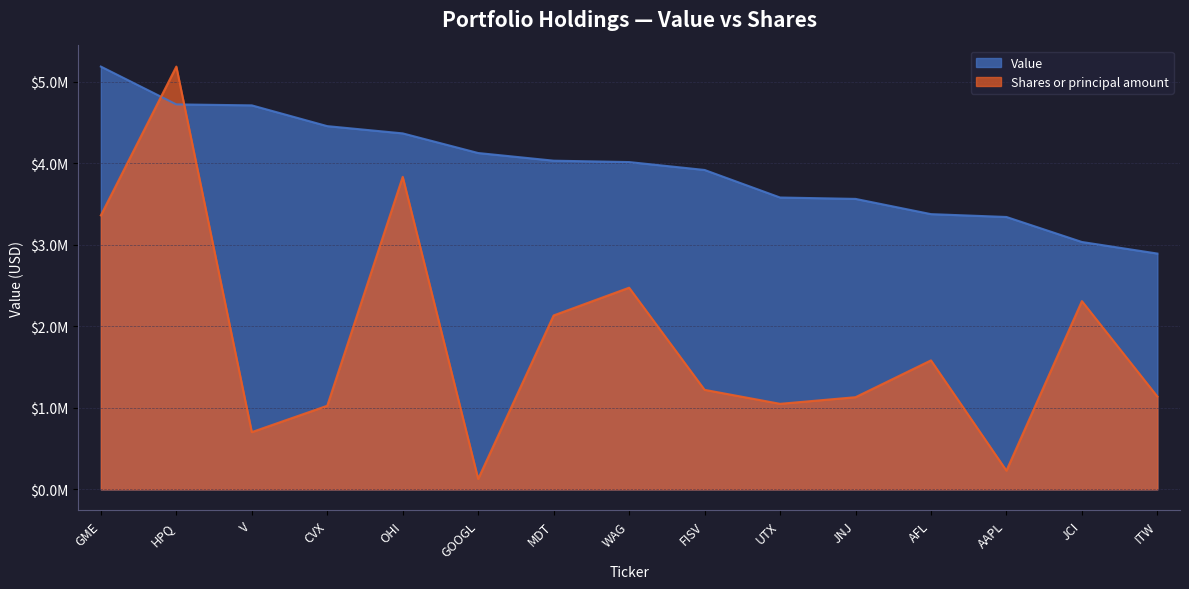

What is the value of the Shares or principal amount point at the 2nd from the left?

5189000.0